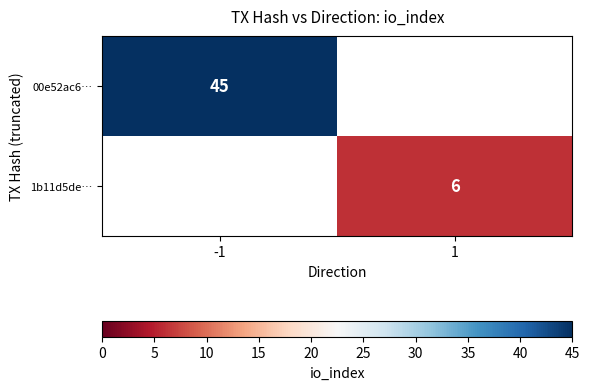

Which label corresponds to the largest value in the chart?

-1